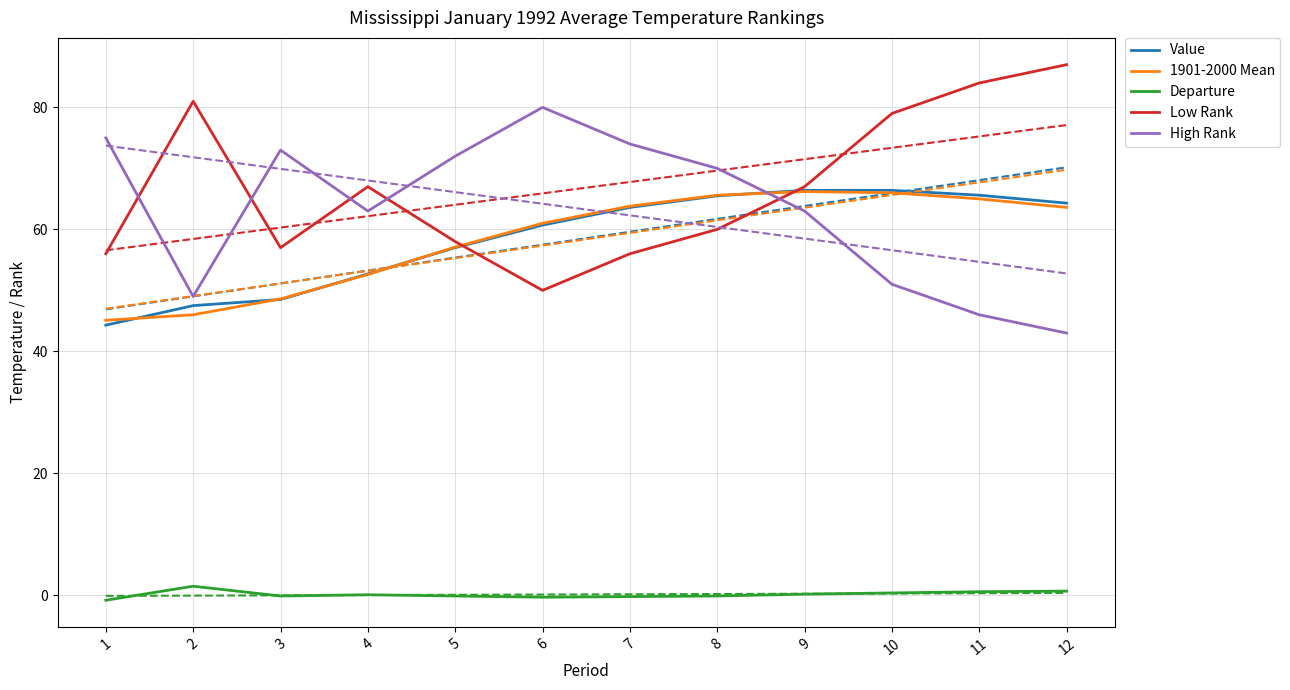

Where is Departure nearest to the value 0?

3